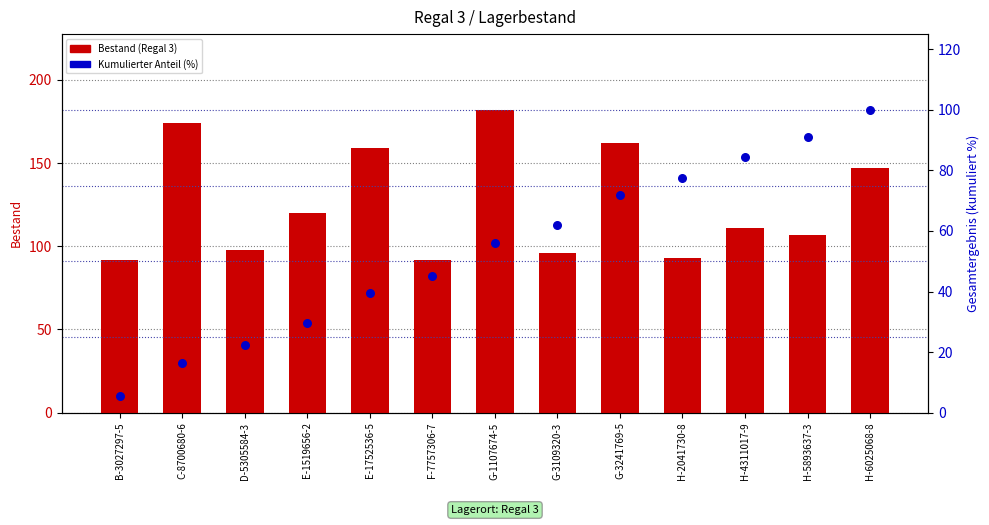

Which series has the largest total across all categories?

Bestand (Regal 3)